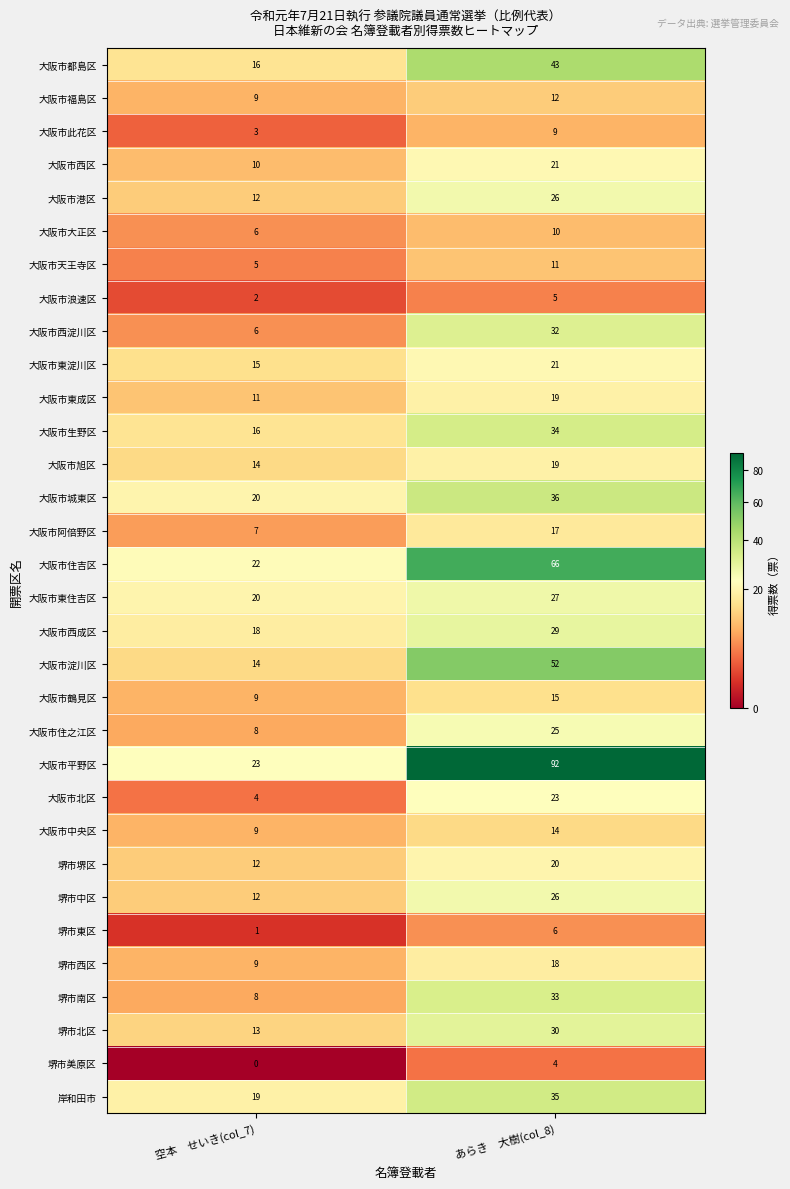

What is the spread (max minus min) of values at あらき　大樹(col_8)?

88